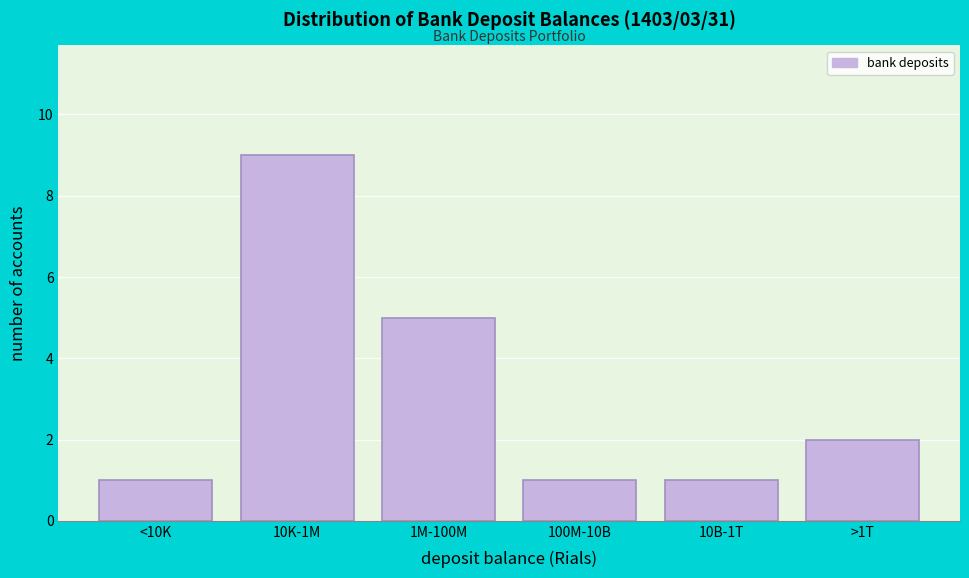

Reading left to right, list all the values displayed in this chart.

<10K=1	10K-1M=9	1M-100M=5	100M-10B=1	10B-1T=1	>1T=2